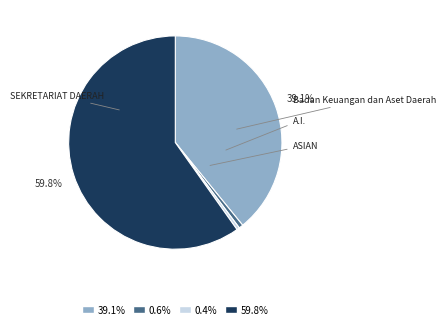

Is there any slice that represents more than half of the pie?

Yes